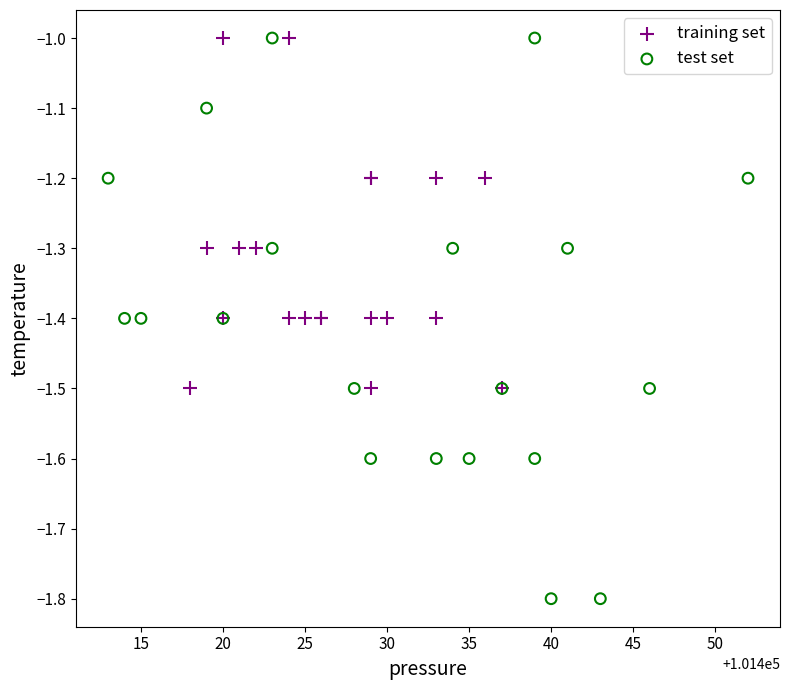

Which series contains the lowest Y value?

test set